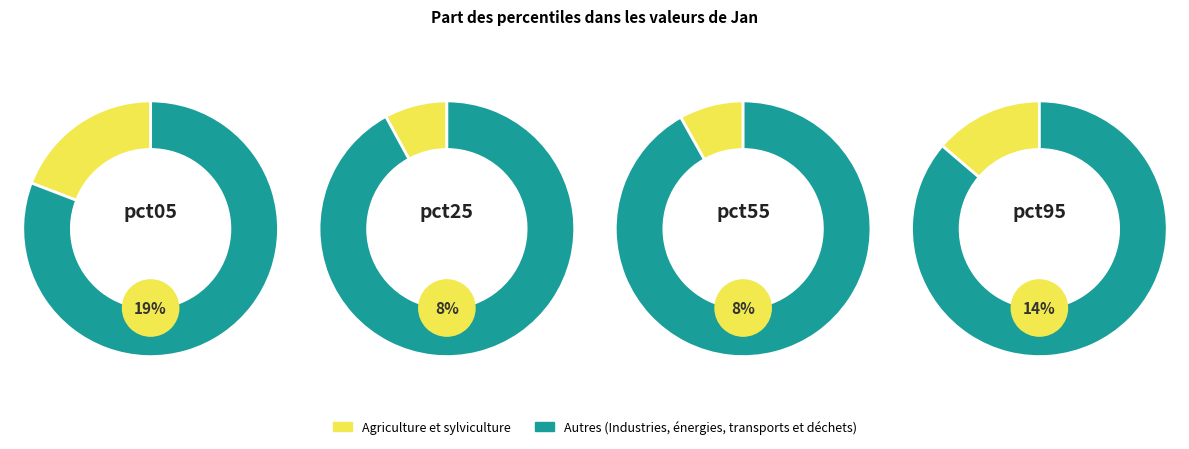

The pct95 slice represents 27% of the pie. True or false?

False